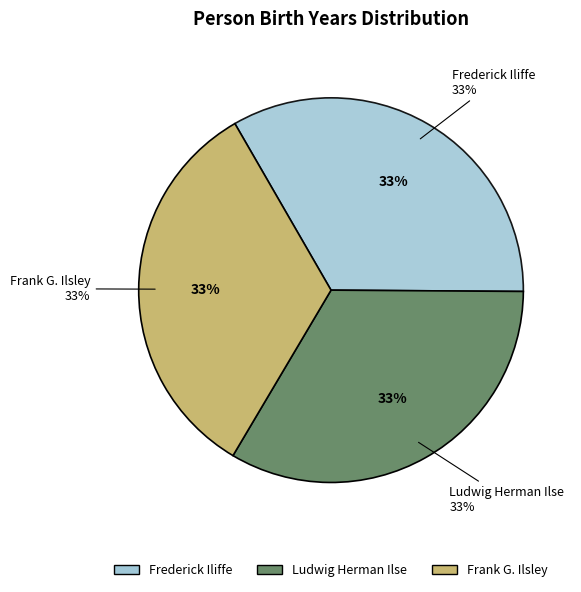

Which slice is the largest?

Frederick Iliffe